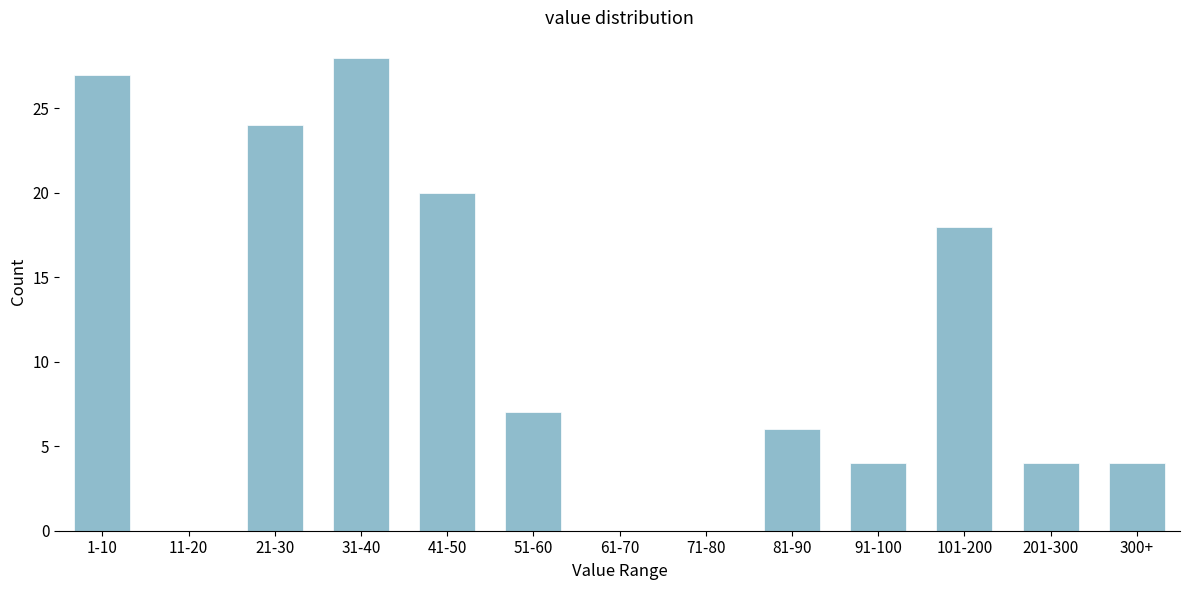

Reading left to right, list all the values displayed in this chart.

1-10=27	11-20=0	21-30=24	31-40=28	41-50=20	51-60=7	61-70=0	71-80=0	81-90=6	91-100=4	101-200=18	201-300=4	300+=4